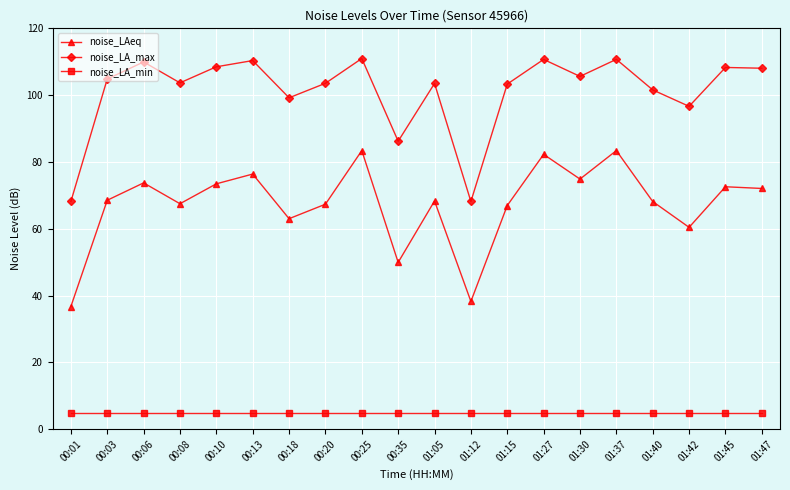

How many interior local valleys does the noise_LA_max series have?

6